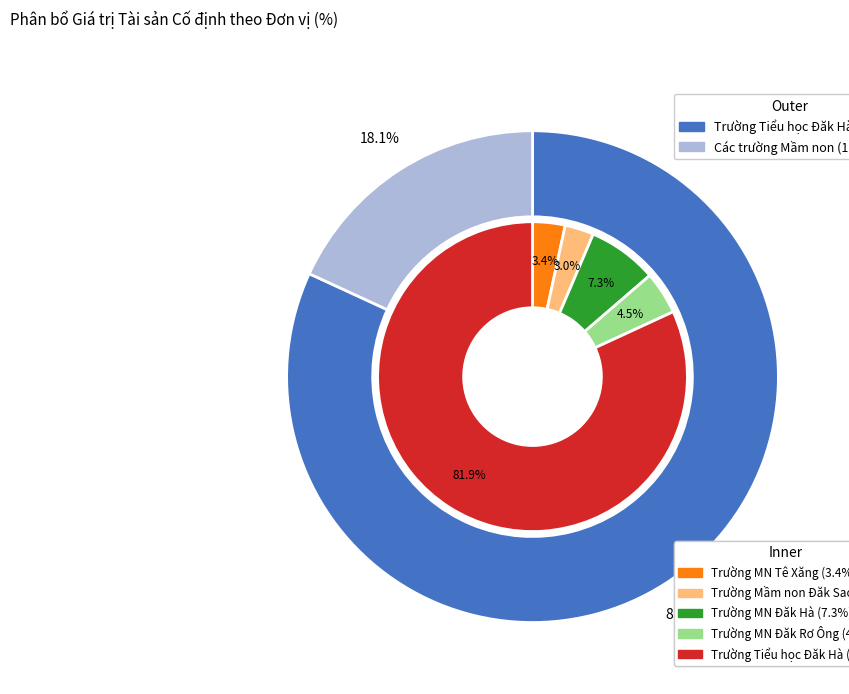

Count the number of slices in the pie.

5